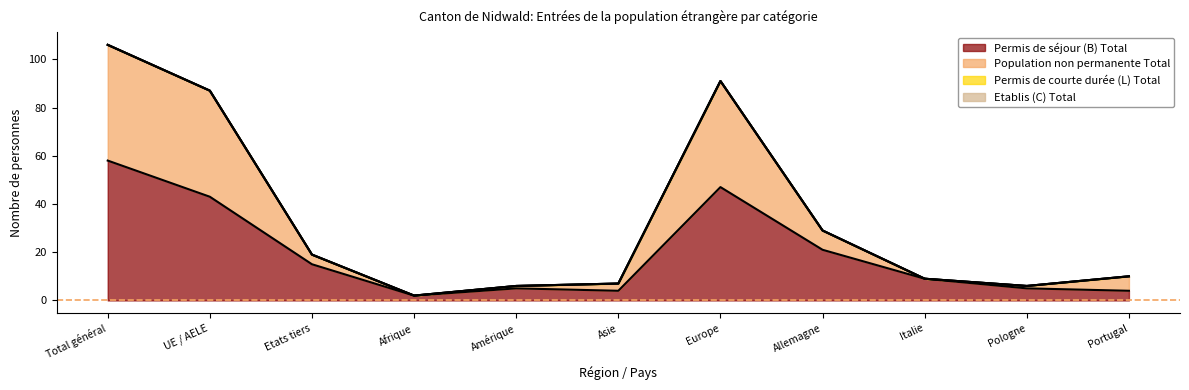

At how many categories does at least one series exceed 22?

4